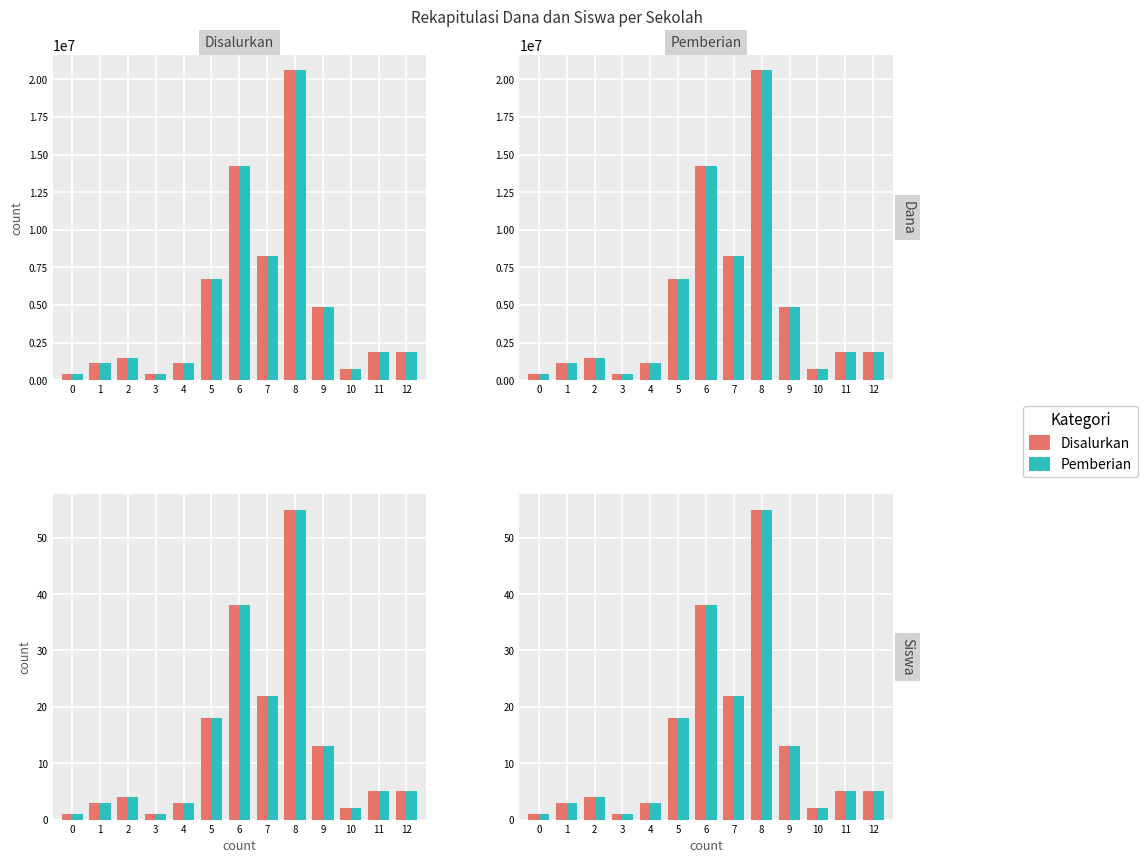

What is the average value of the Disalurkan series?

13